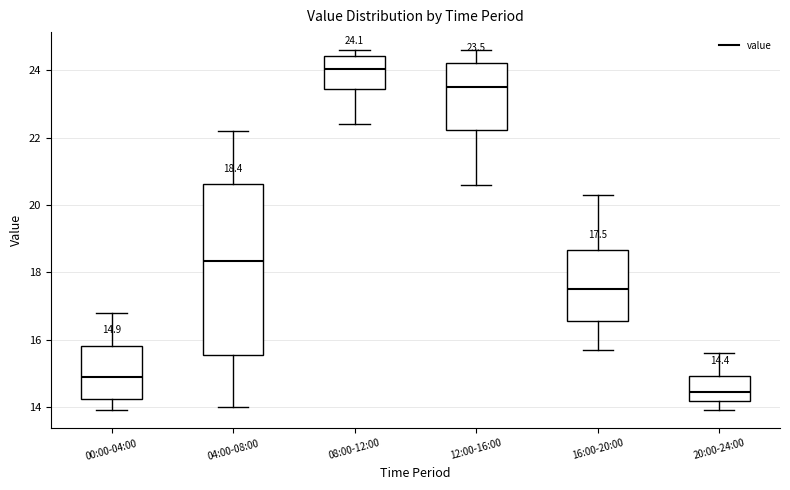

Which box's median line is the lowest?

20:00-24:00